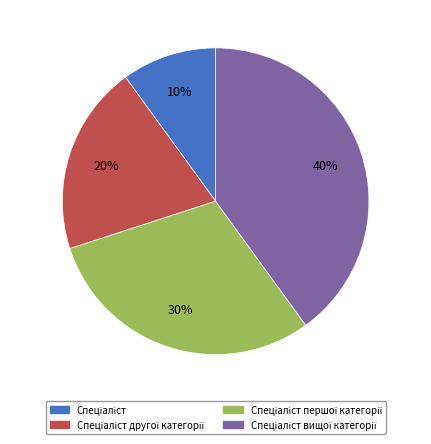

To the nearest percent, what is the difference between the largest and smallest slice percentages?

30%